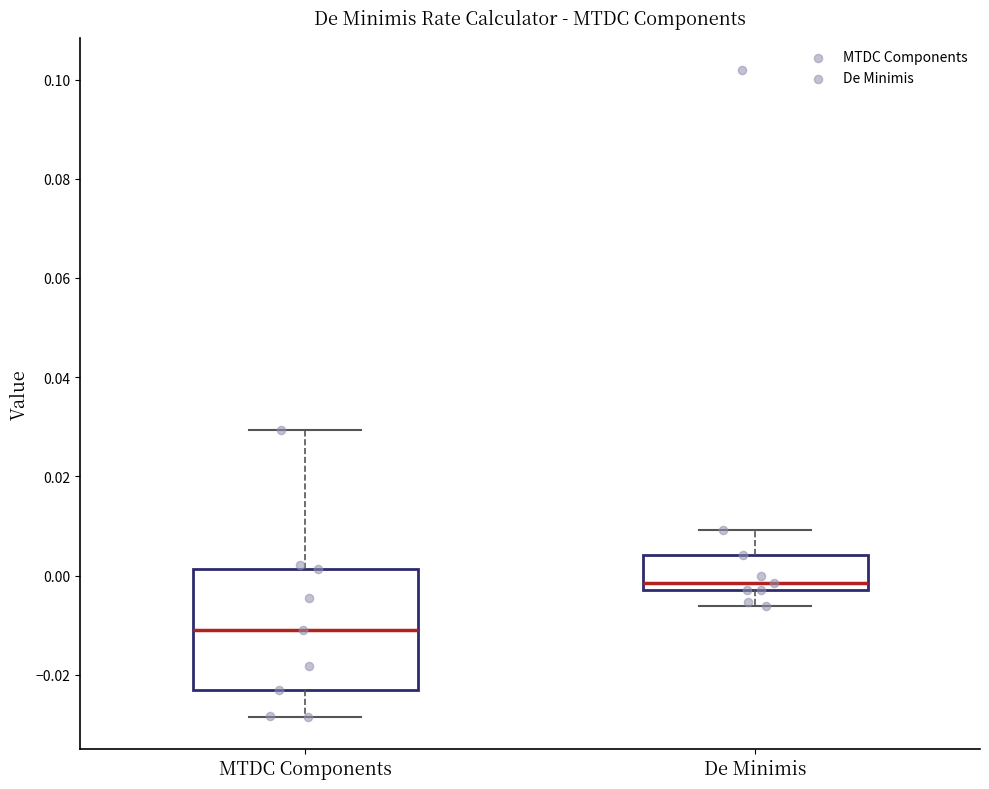

Reading left to right, read every box against the y-axis: the position of its median line, the range the box covers, and the ends of its whiskers. The values are not printed on the chart, so give them approximately, as read against the axis.

MTDC Components: median -0.010, box -0.024 to 0.002, whiskers -0.028 to 0.030
De Minimis: median -0.002, box -0.004 to 0.004, whiskers -0.006 to 0.010